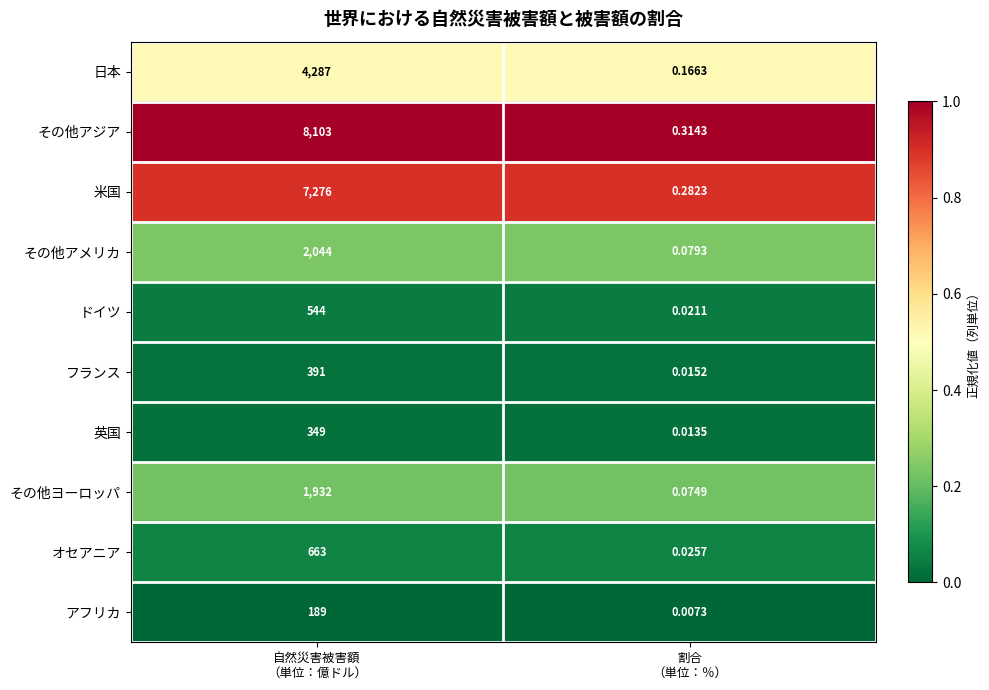

Which series has the largest range (max minus min)?

その他アジア